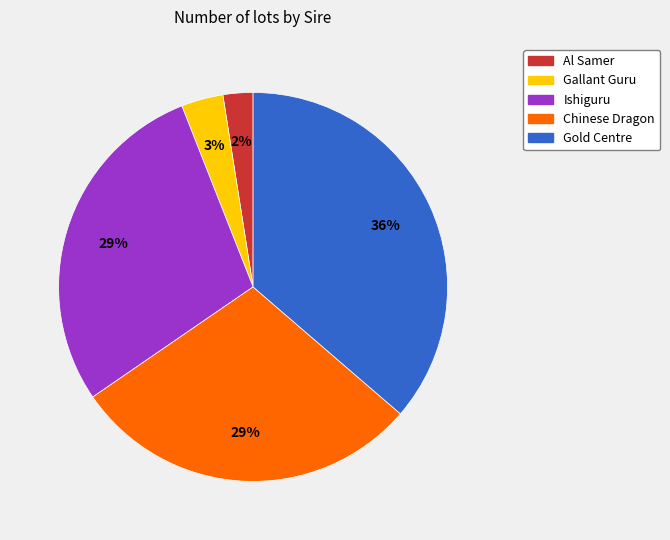

What percentage is the Ishiguru slice, to the nearest percent?

29%